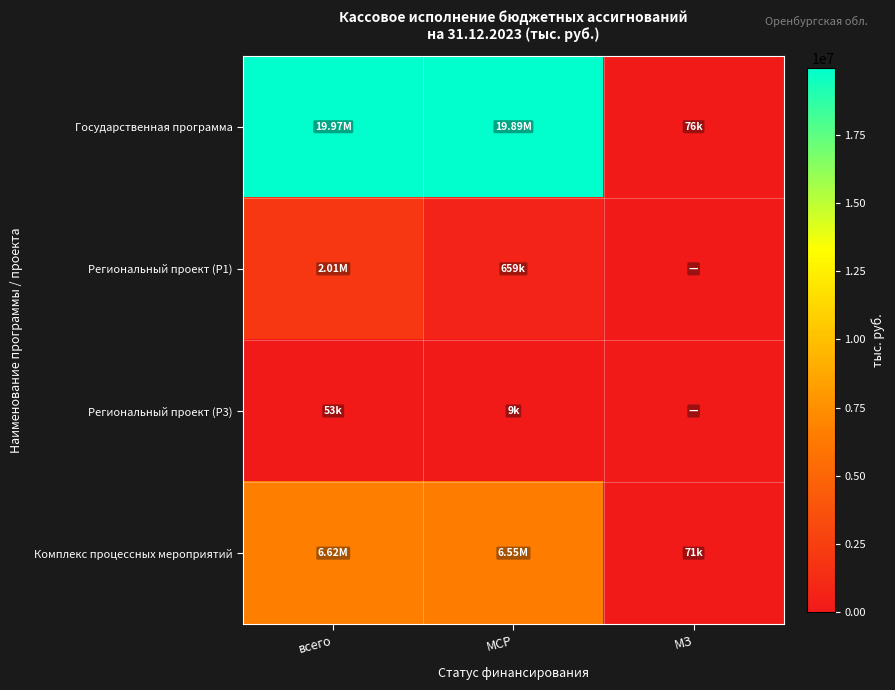

At how many categories does at least one series exceed 8699144?

2